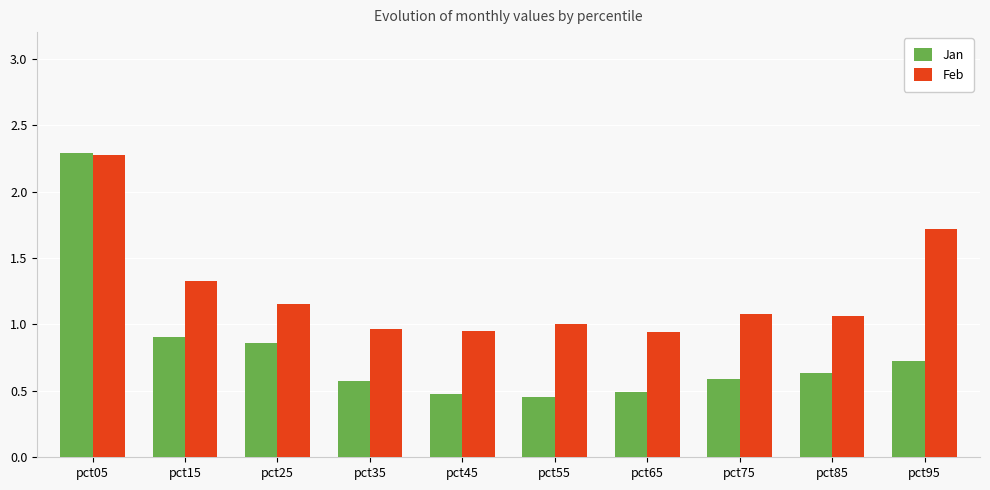

Which category has the highest value across all series?

pct05